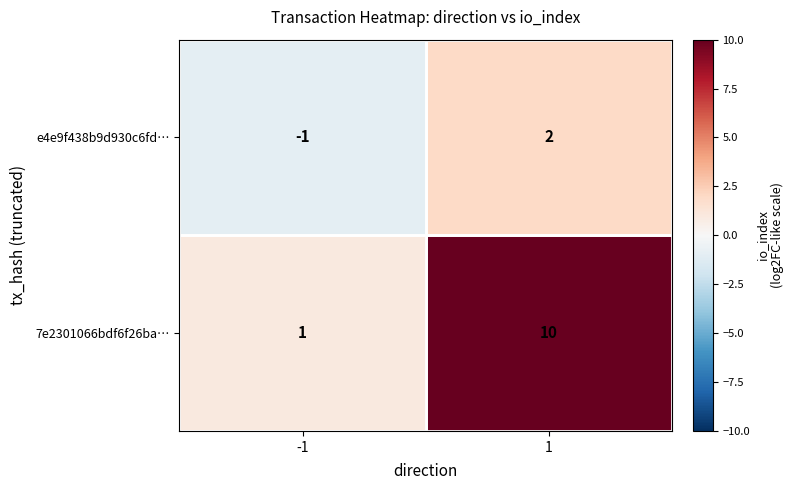

Rank the series by their average value, from lowest to highest.

e4e9f438b9d930c6fd…, 7e2301066bdf6f26ba…